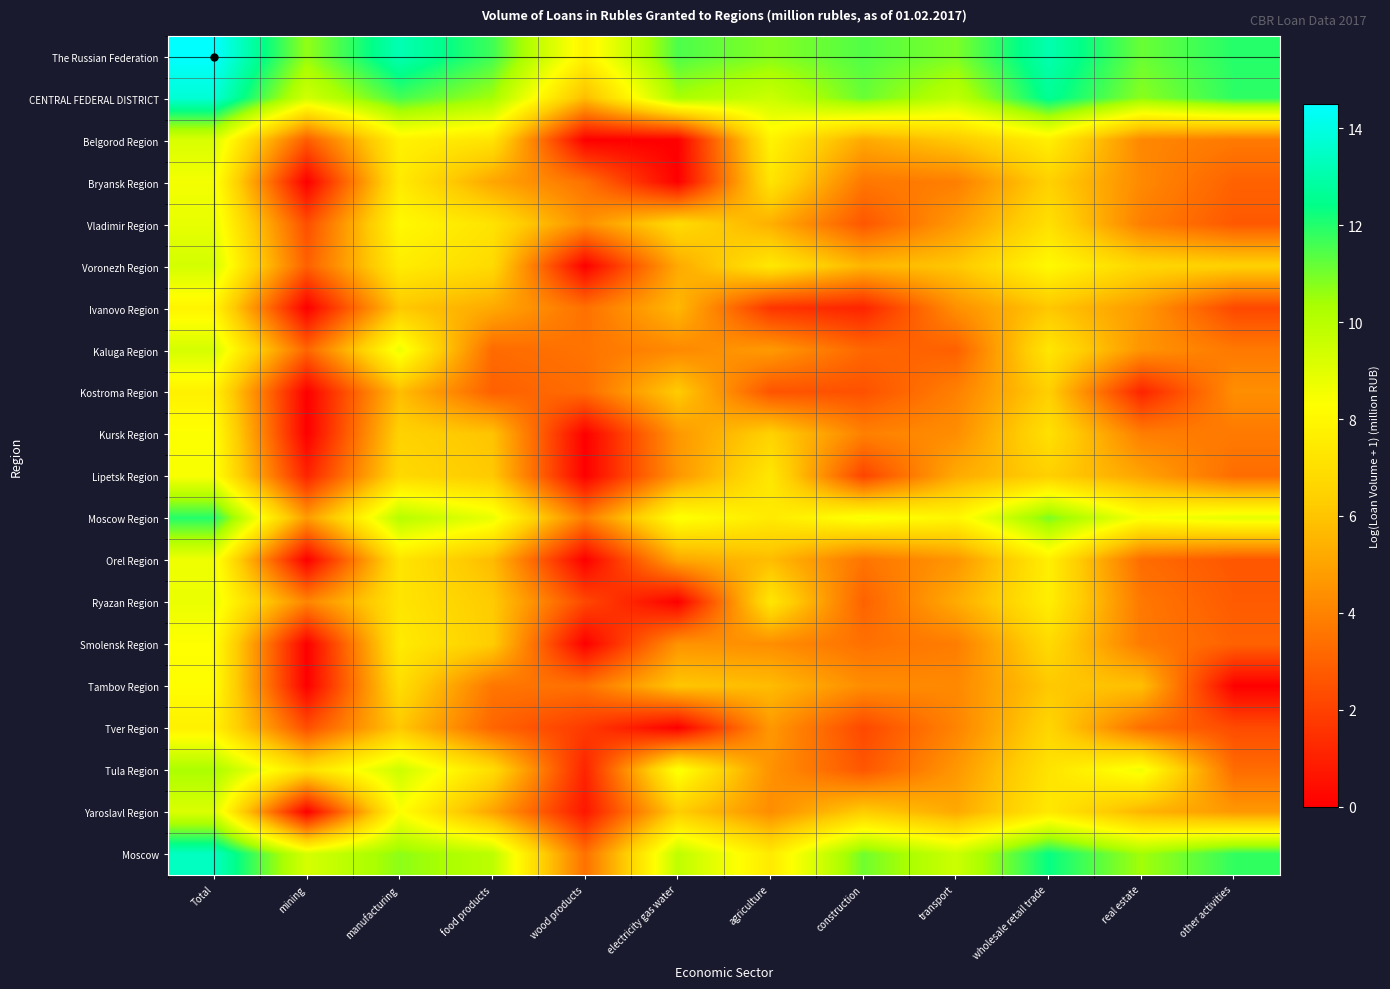

At which category does the chart reach its peak across all series?

Total